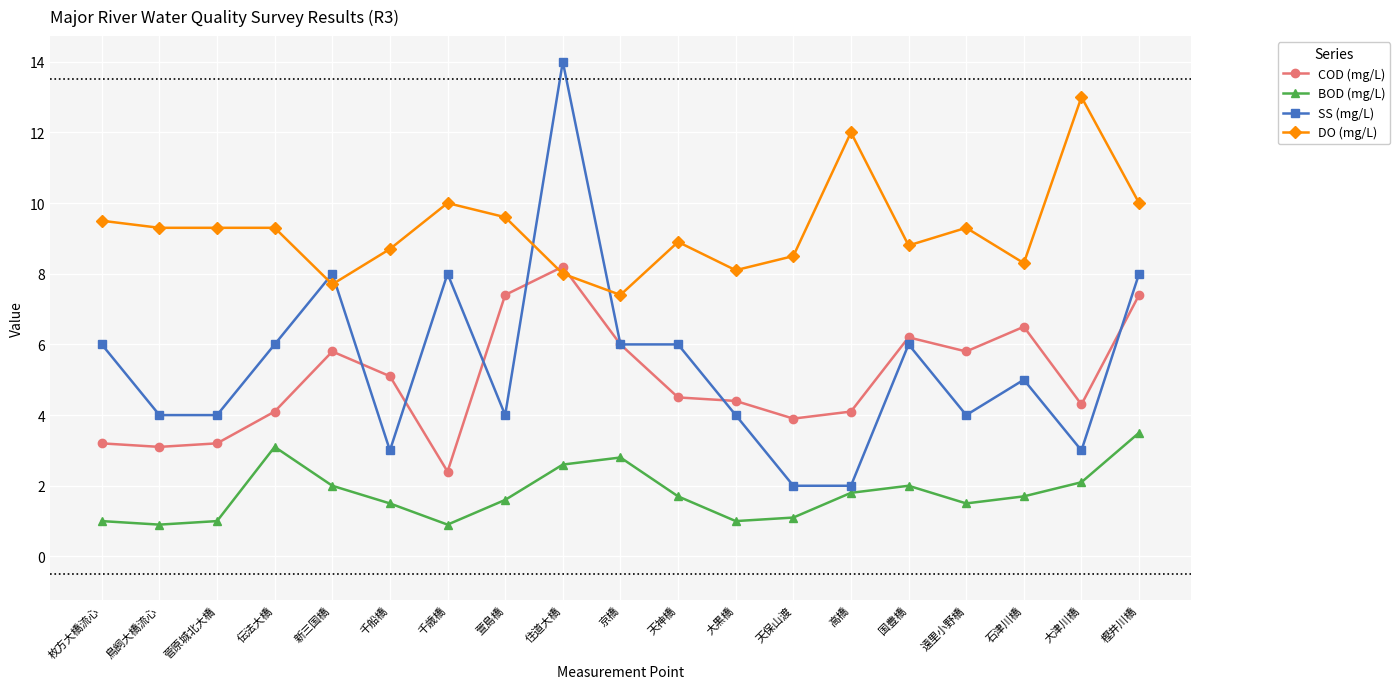

Rank the series at 大黒橋 from lowest to highest value.

BOD (mg/L), SS (mg/L), COD (mg/L), DO (mg/L)